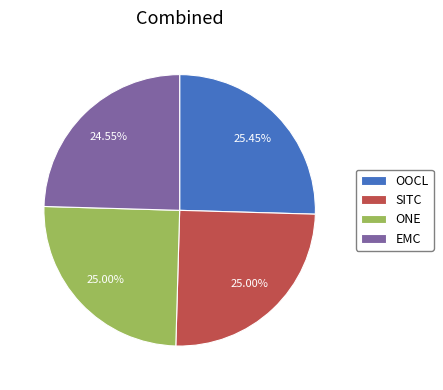

Count the number of slices in the pie.

4